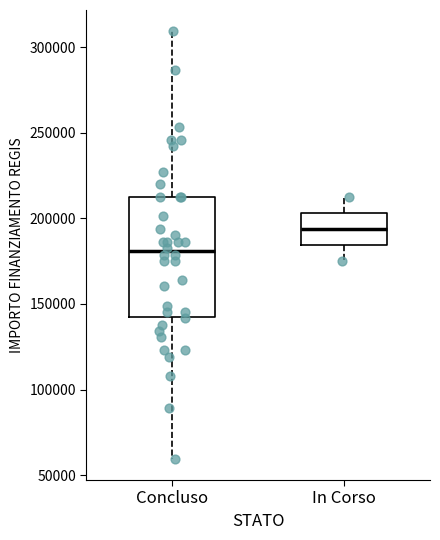

Reading left to right, read every box against the y-axis: the position of its median line, the range the box covers, and the ends of its whiskers. The values are not printed on the chart, so give them approximately, as read against the axis.

Concluso: median 180000, box 145000 to 210000, whiskers 60000 to 310000
In Corso: median 195000, box 185000 to 205000, whiskers 175000 to 210000